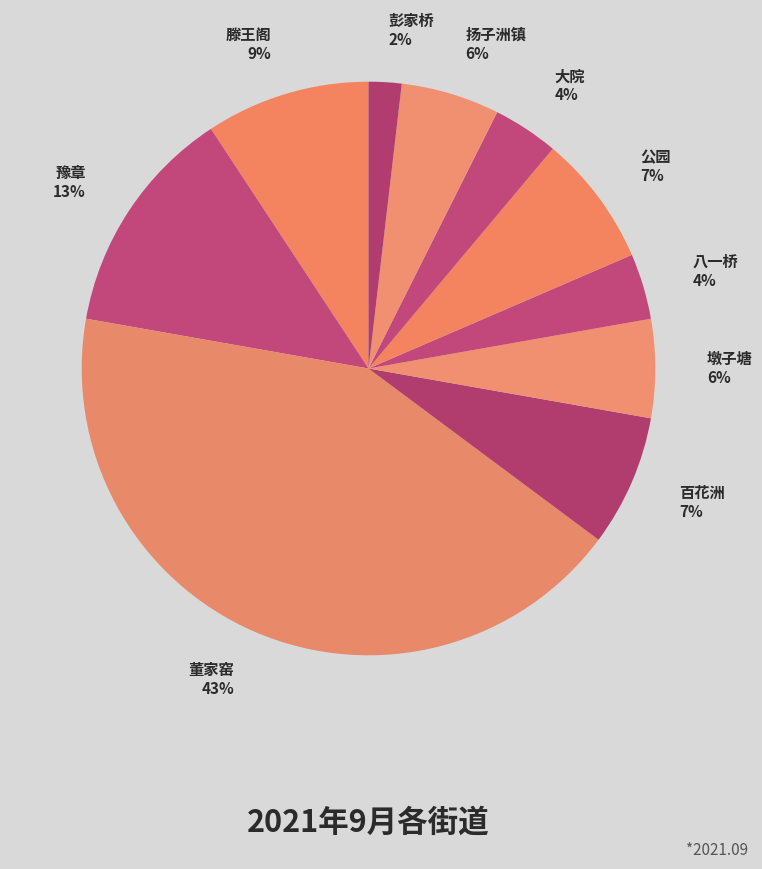

True or false: 董家窑 accounts for 49% of the total.

False